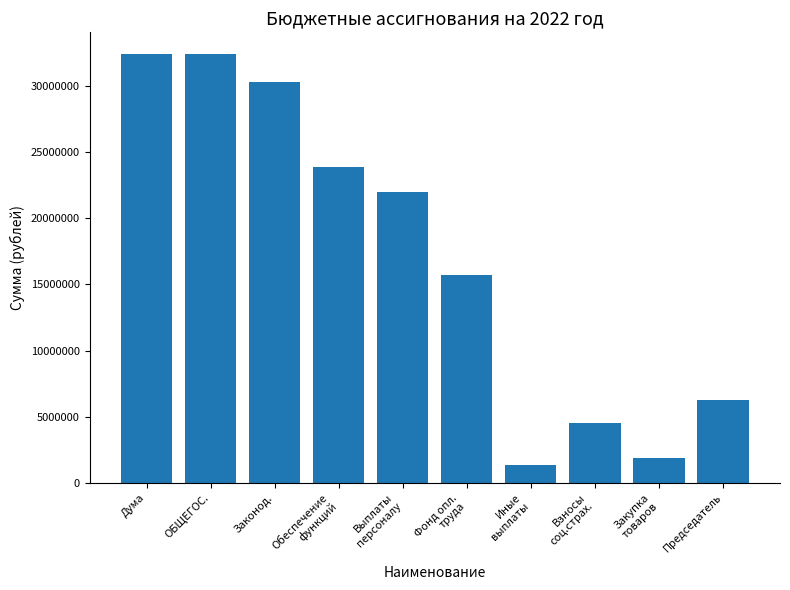

Reading left to right, transcribe all the data shown in this chart.

Дума=32426689	ОБЩЕГОС.=32426689	Законод.=30306639	Обеспечение
функций=23895292	Выплаты
персоналу=22000200	Фонд опл.
труда=15725400	Иные
выплаты=1373700	Взносы
соц.страх.=4531600	Закупка
товаров=1895092	Председатель=6255047